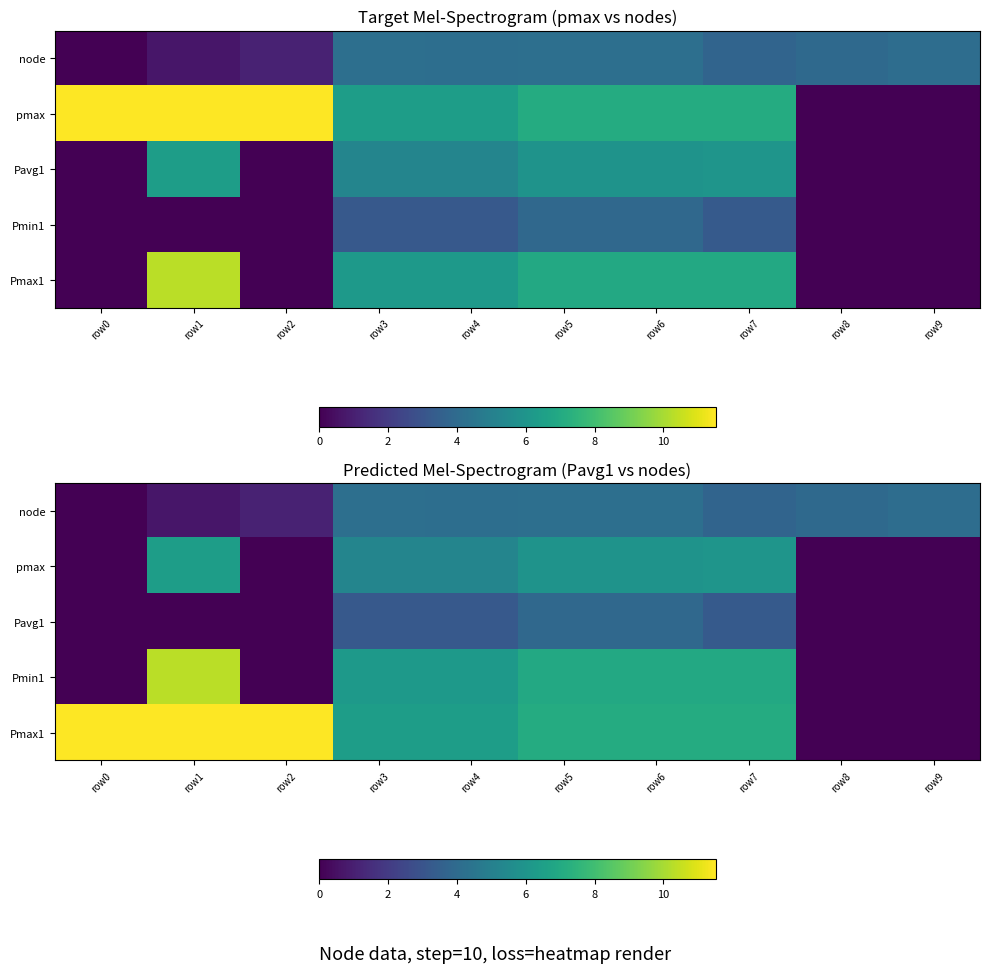

What is the total value across all series at row8?

3.9